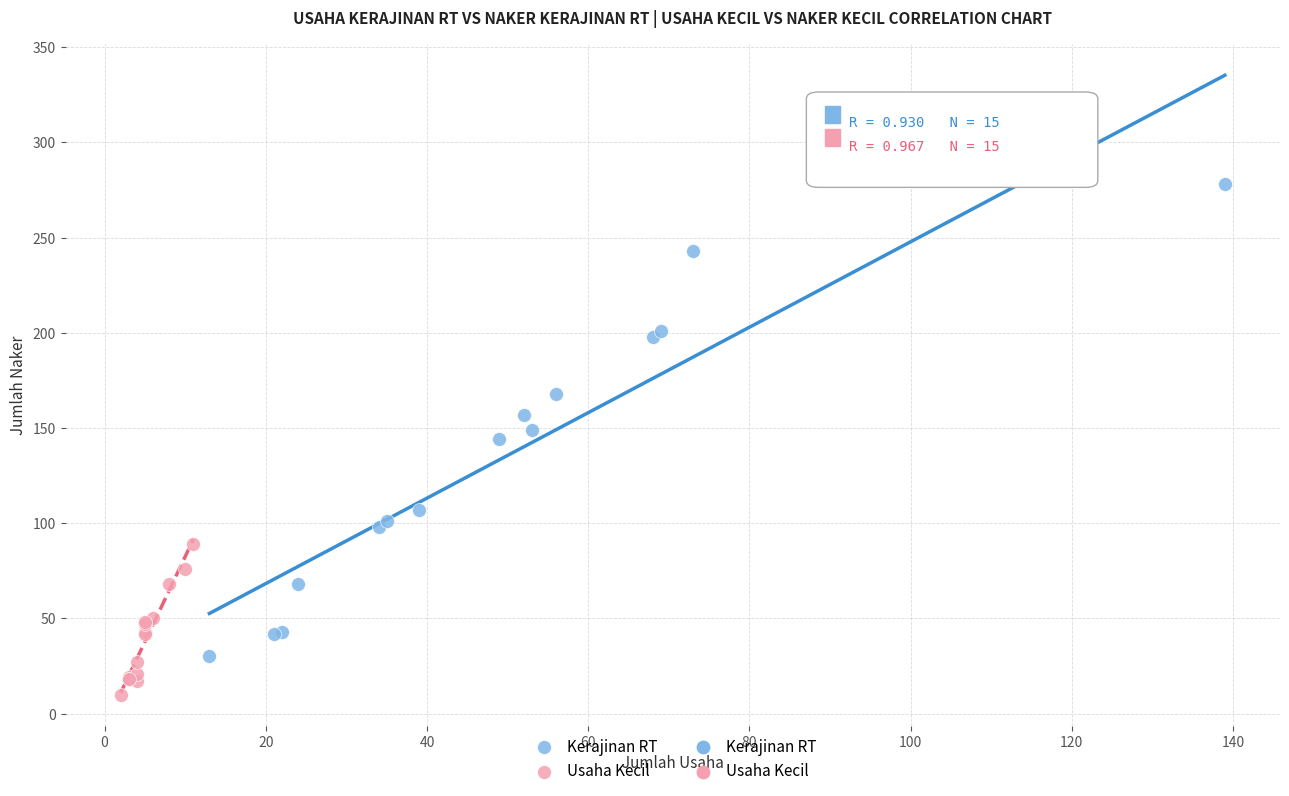

Which series contains the highest Y value?

Kerajinan RT